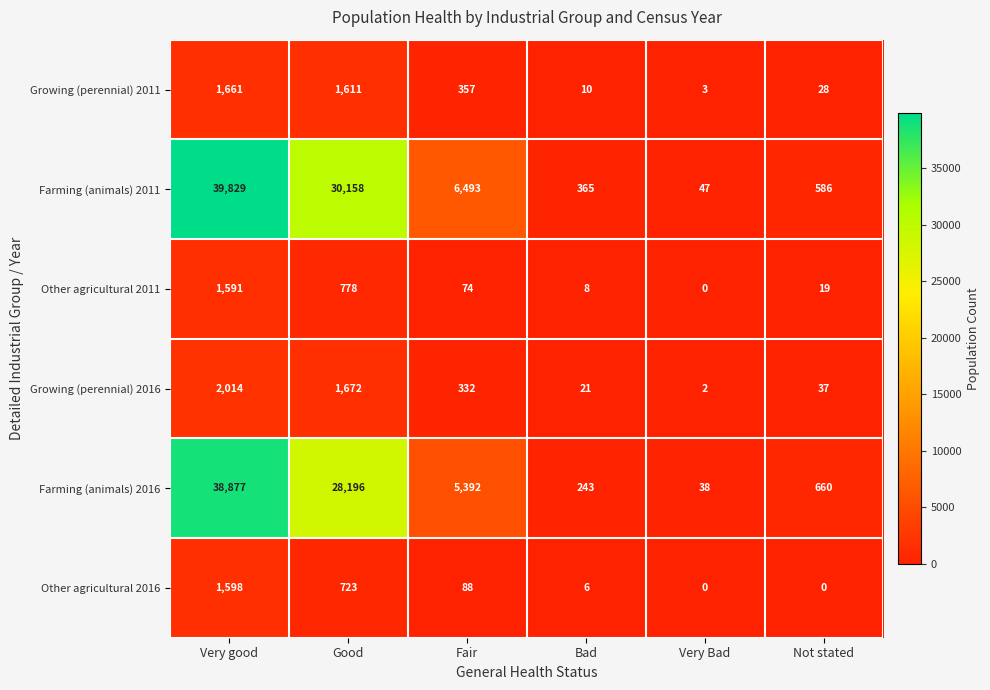

Rank the series at Not stated from lowest to highest value.

Other agricultural 2016, Other agricultural 2011, Growing (perennial) 2011, Growing (perennial) 2016, Farming (animals) 2011, Farming (animals) 2016